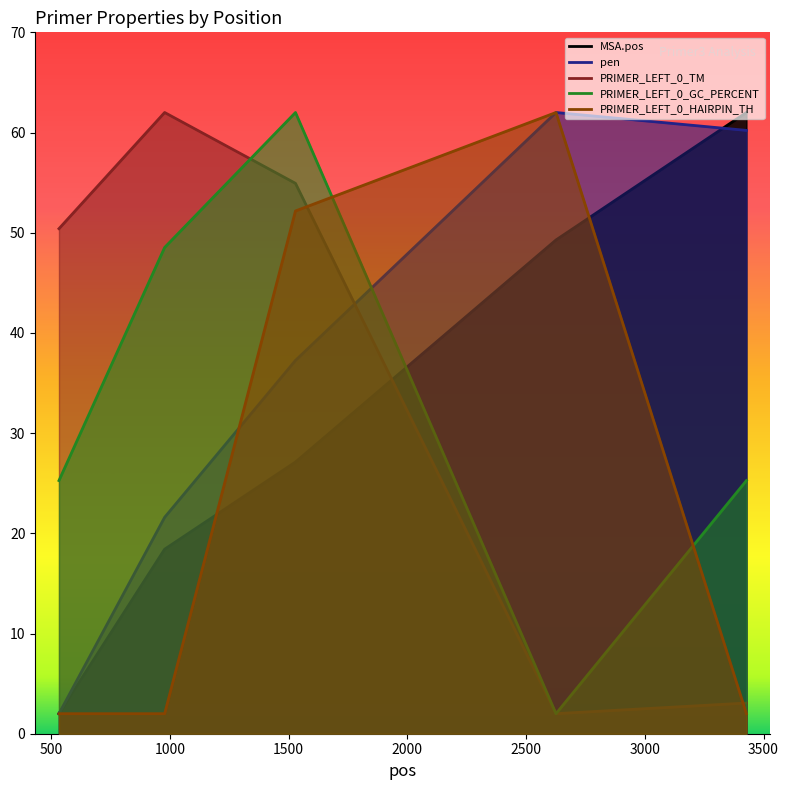

How many lines are shown in the chart?

5